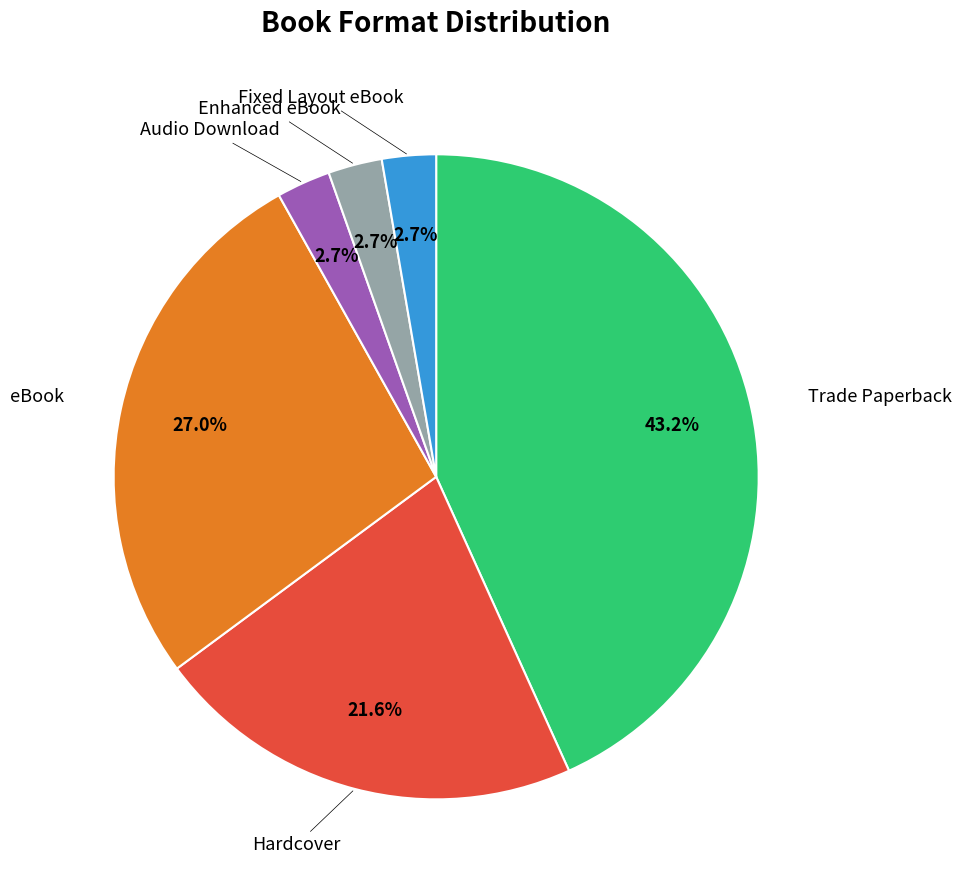

Does any single category account for the majority?

No